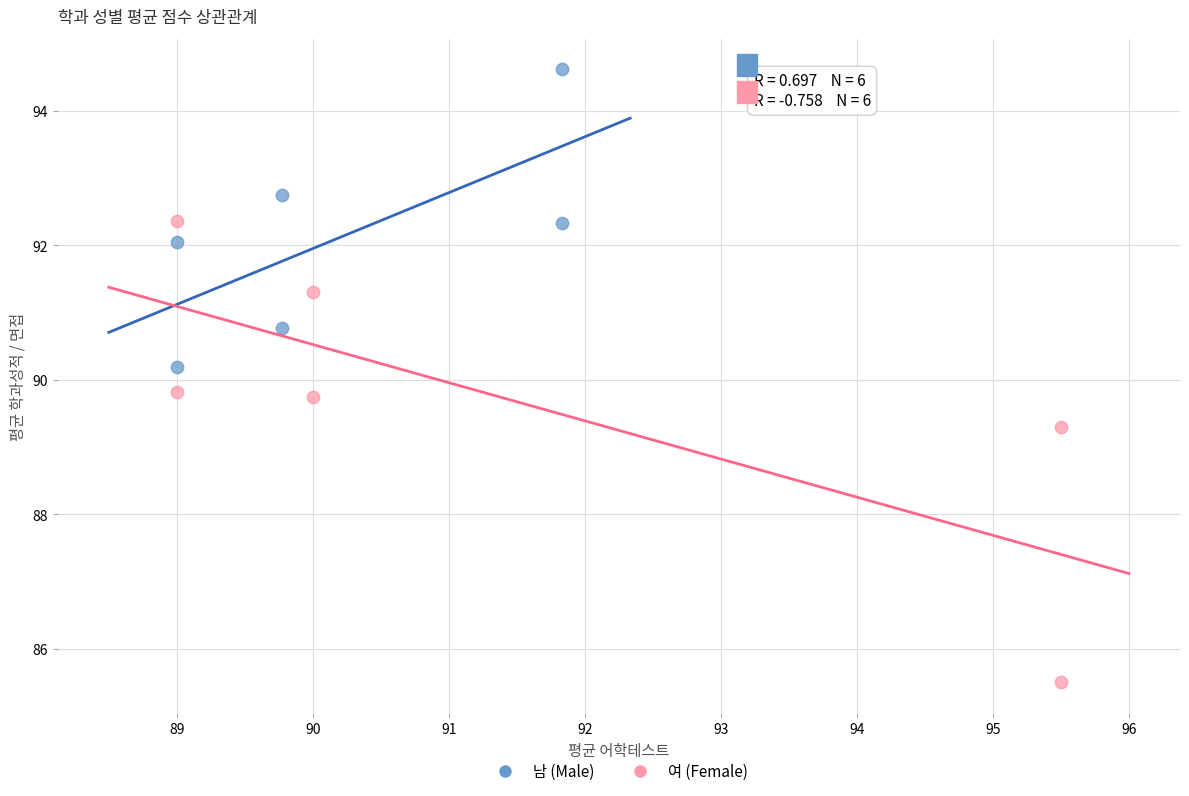

Which series has the widest spread of Y values?

여 (Female)